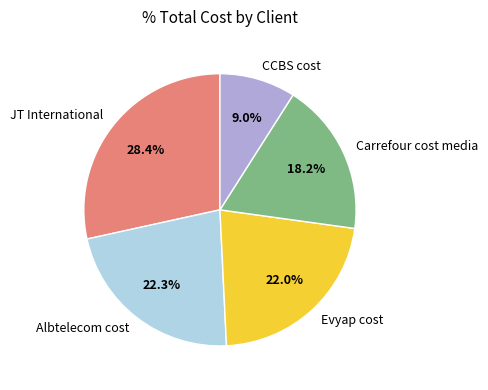

Approximately how many times larger is the value at CCBS cost compared to Carrefour cost media?

0.5